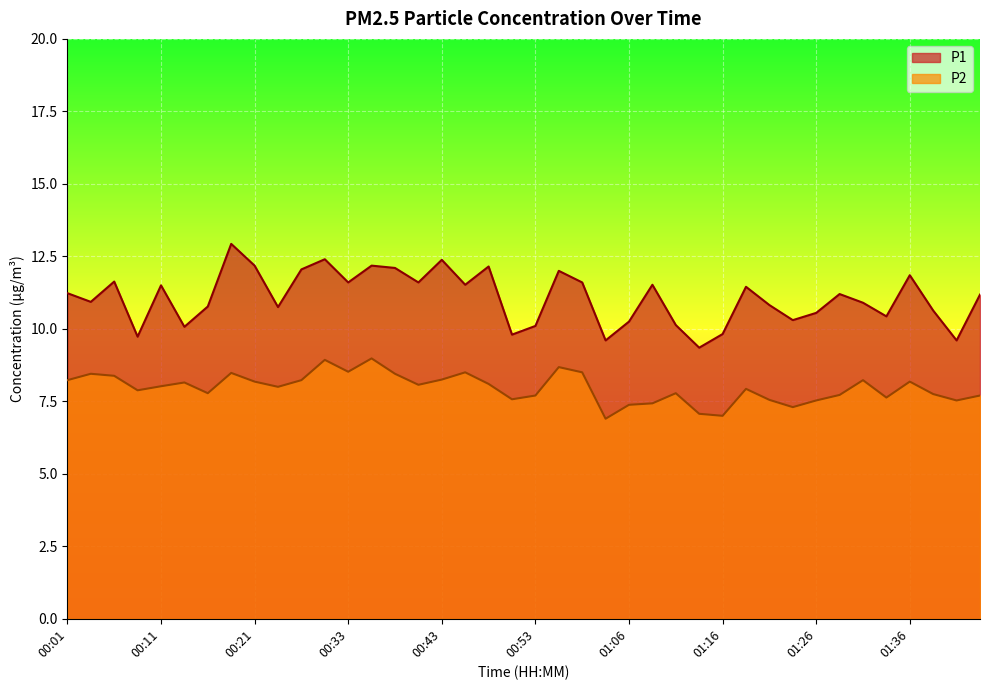

True or false: P2 and P1 cross at least once.

False